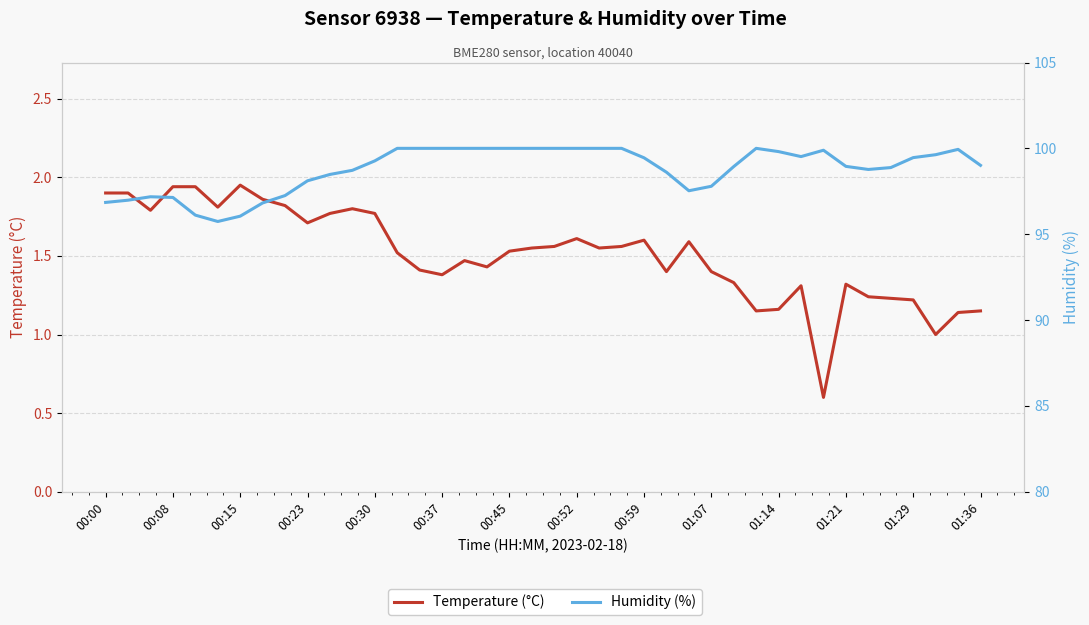

Reading left to right, what are all the values shown in this chart?

Temperature (°C): 1.9	1.9	1.8	1.9	1.9	1.8	1.9	1.9	1.8	1.7	1.8	1.8	1.8	1.5	1.4	1.4	1.5	1.4	1.5	1.6	1.6	1.6	1.6	1.6	1.6	1.4	1.6	1.4	1.3	1.1	1.2	1.3	0.6	1.3	1.2	1.2	1.2	1.0	1.1	1.1
Humidity (%): 96.8	97.0	97.2	97.1	96.1	95.7	96.0	96.8	97.2	98.1	98.5	98.7	99.3	100.0	100.0	100.0	100.0	100.0	100.0	100.0	100.0	100.0	100.0	100.0	99.5	98.6	97.5	97.8	98.9	100.0	99.8	99.5	99.9	99.0	98.8	98.9	99.5	99.6	99.9	99.0